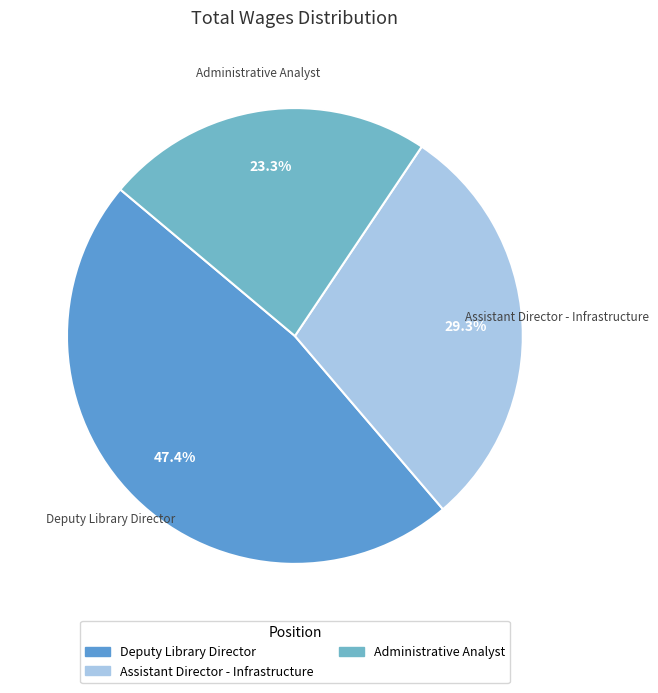

How many segments does this pie chart have?

3